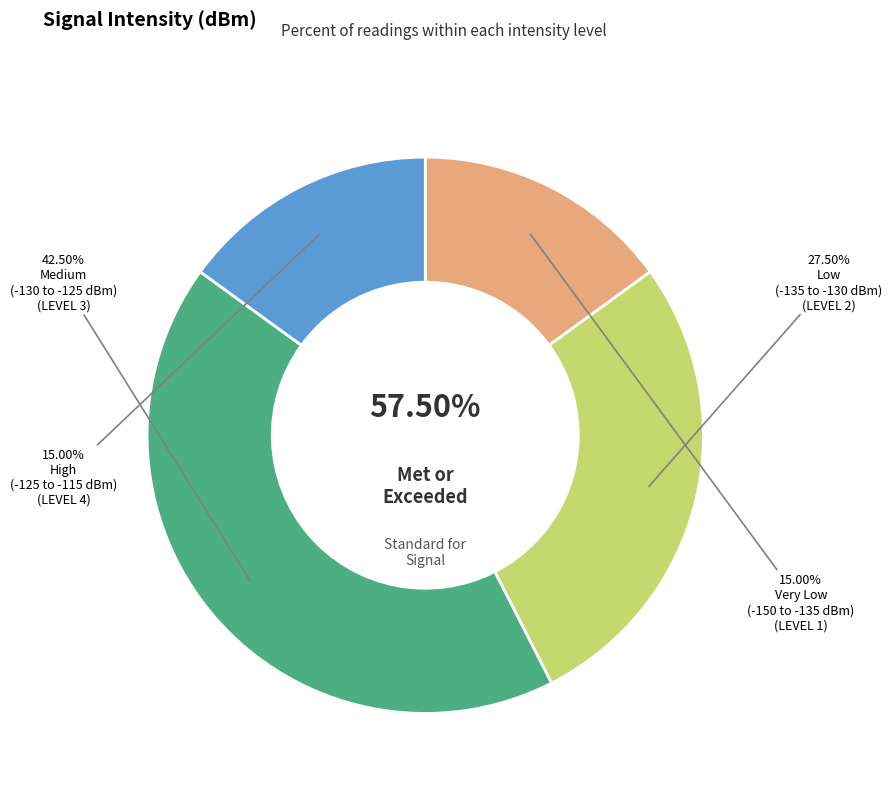

Does any single category account for the majority?

No